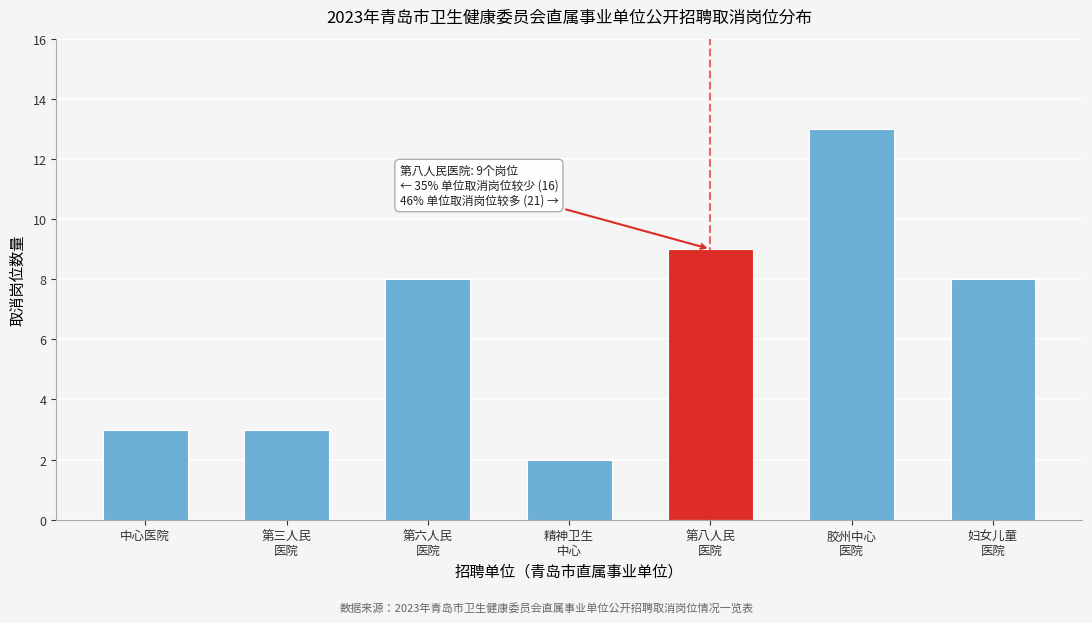

Reading left to right, list all the values displayed in this chart.

3	3	8	2	9	13	8